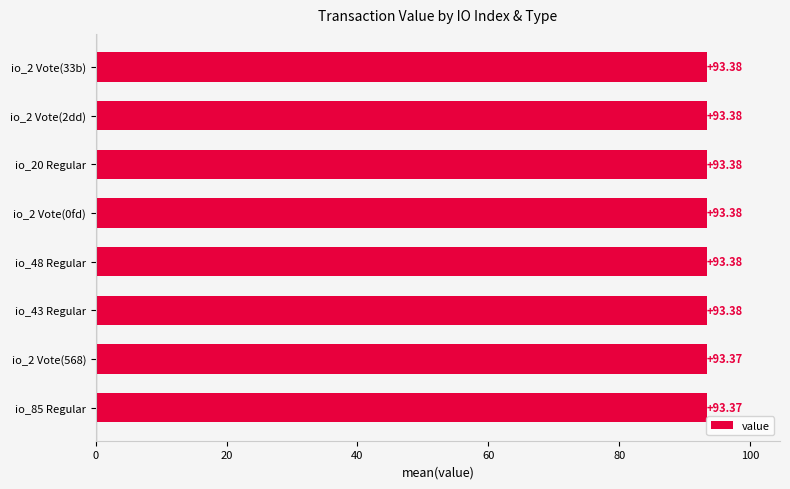

What is the sum of all values?

747.0